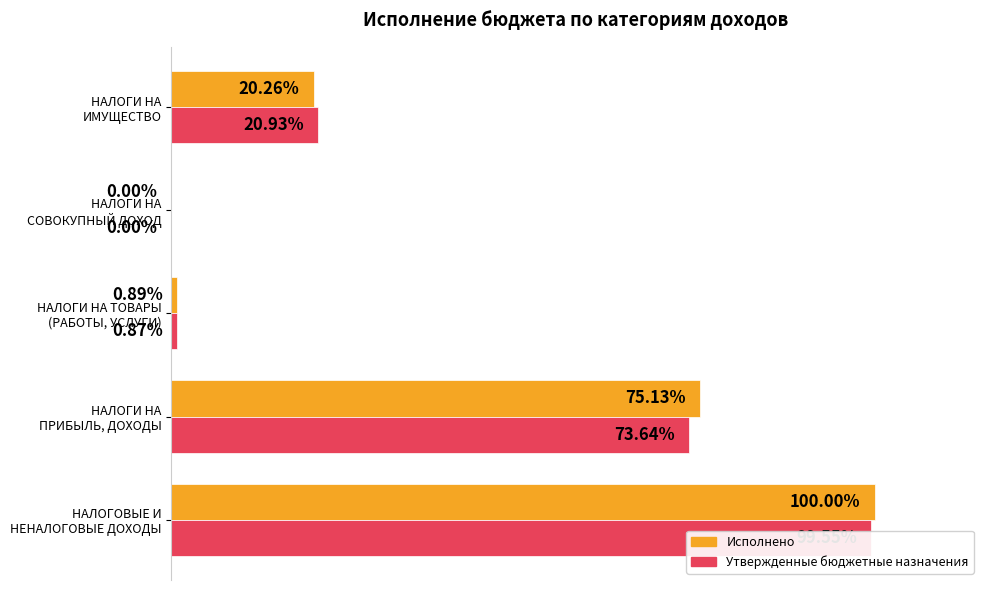

What is the value of the Утвержденные бюджетные назначения bar at the 2nd from the left?

0.7